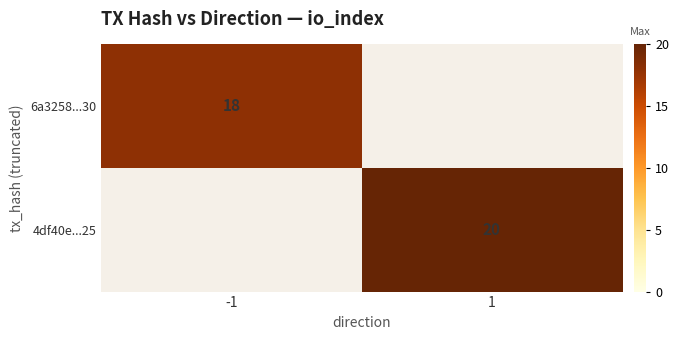

The 4df40e...25 series shows 6 at 1. True or false?

False